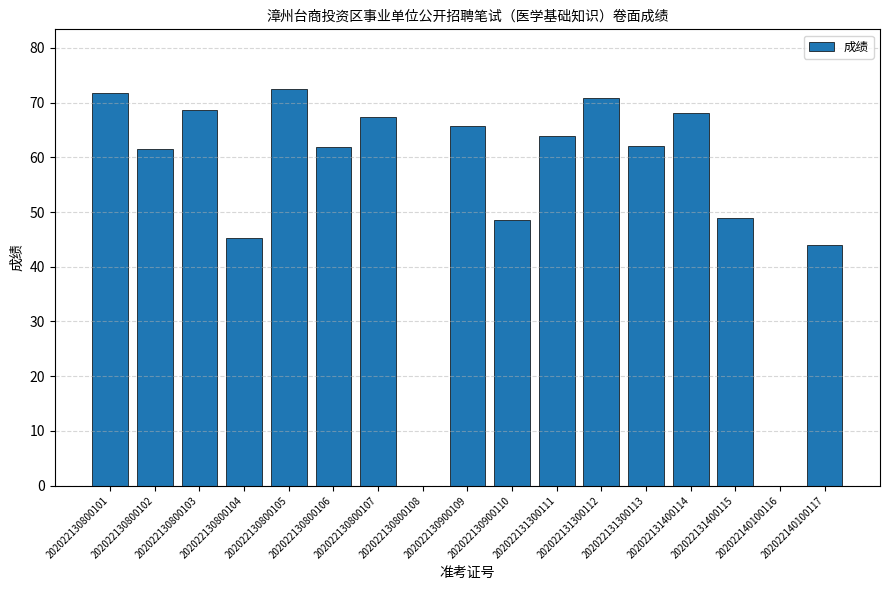

Between 202022130900109 and 202022130800101, which is larger?

202022130800101